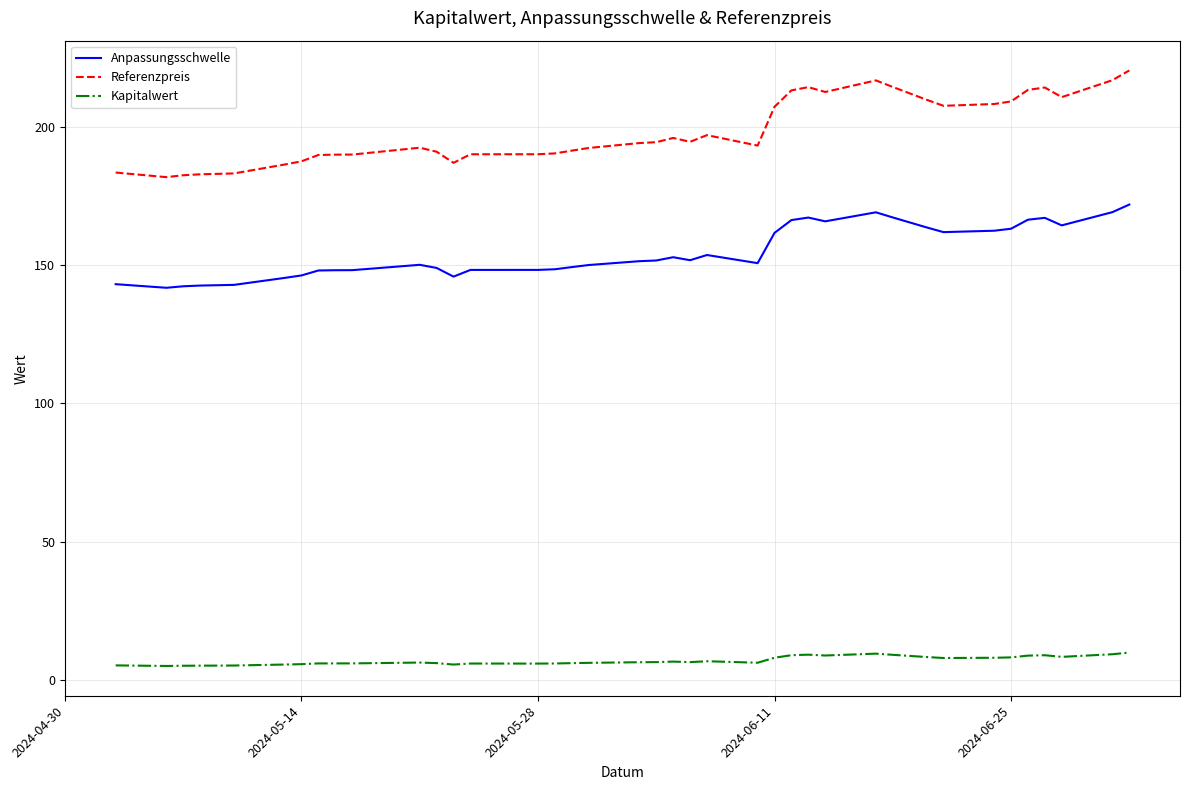

Which series has the widest spread of values?

Referenzpreis